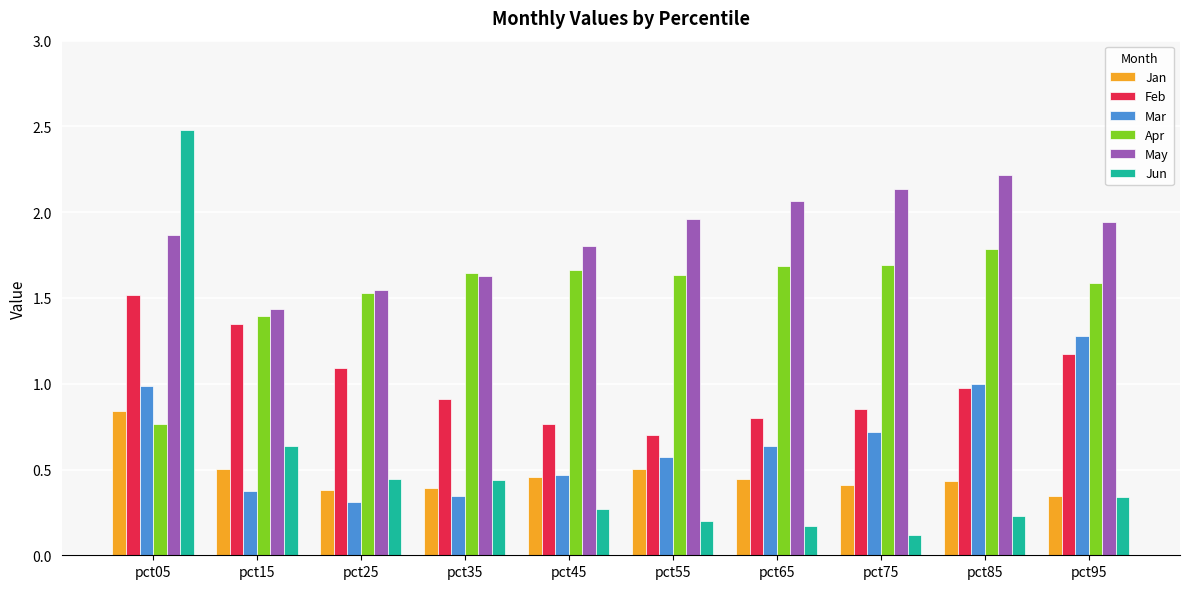

What is the difference between the highest and lowest values at pct55?

1.8